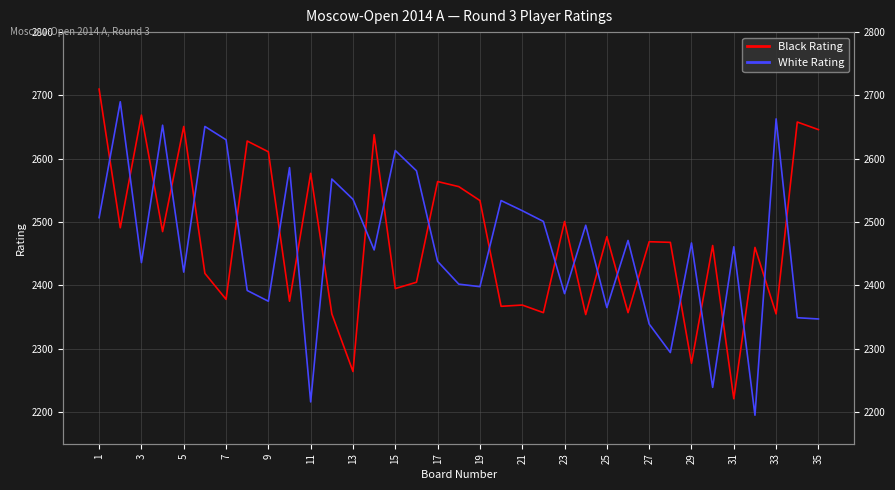

How many intersections are there between White Rating and Black Rating?

24